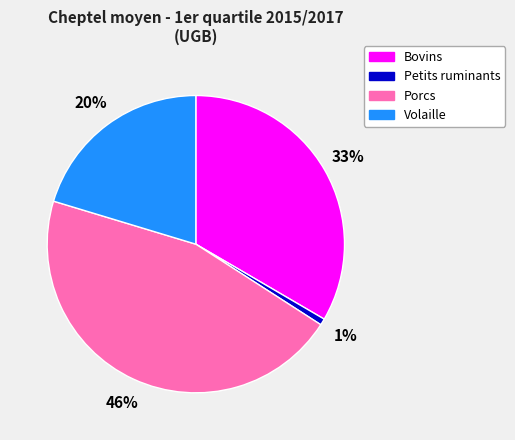

What percentage is the Bovins slice, to the nearest percent?

33%